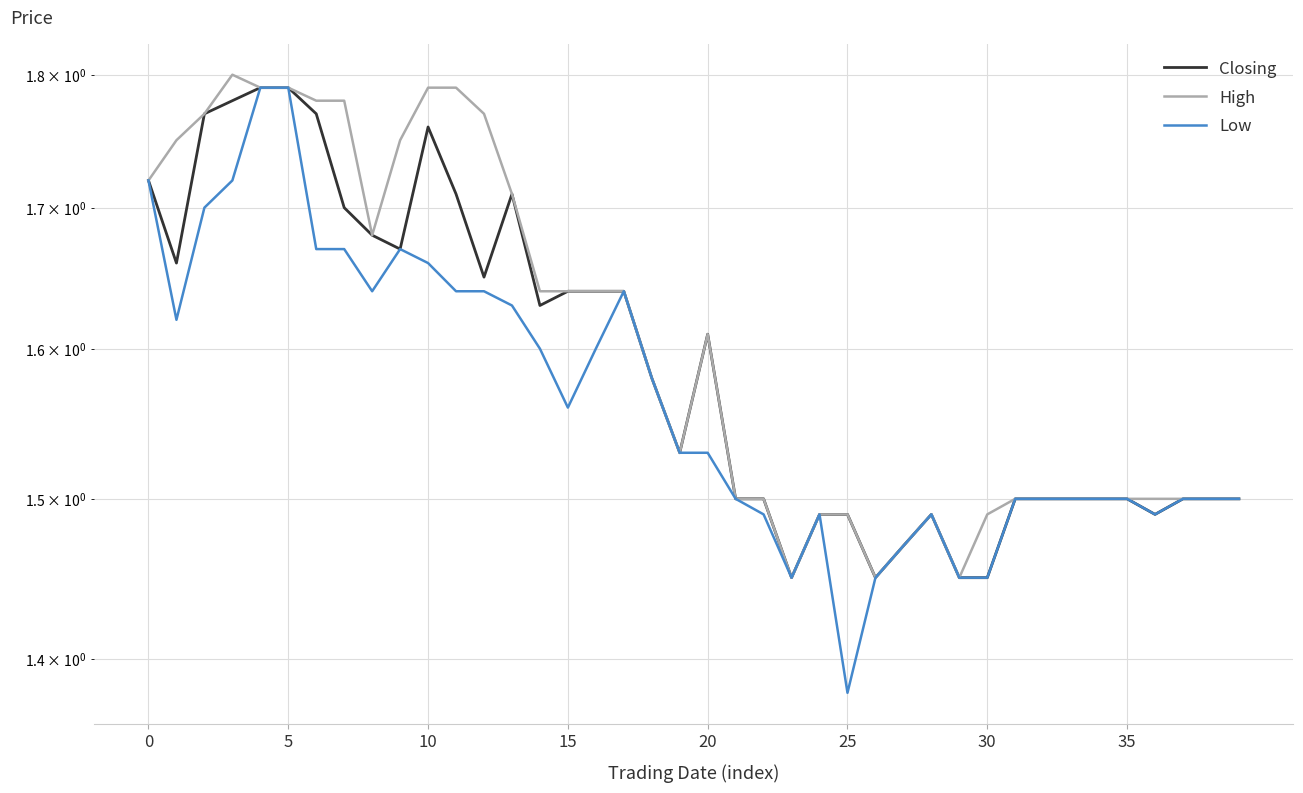

What is the label of the 37th point from the left?

36